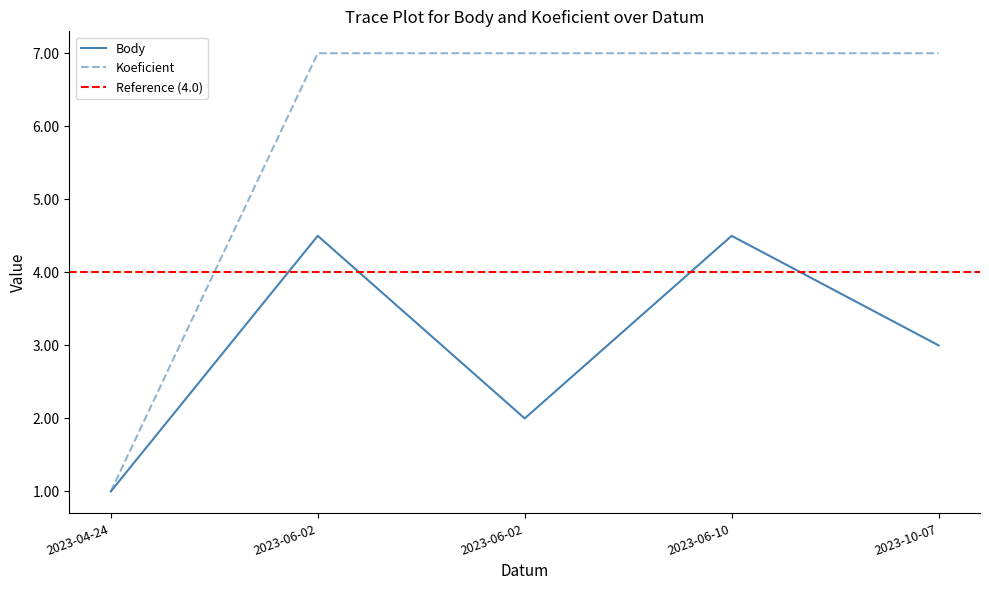

At which category is the sum across all series the highest?

2023-06-02